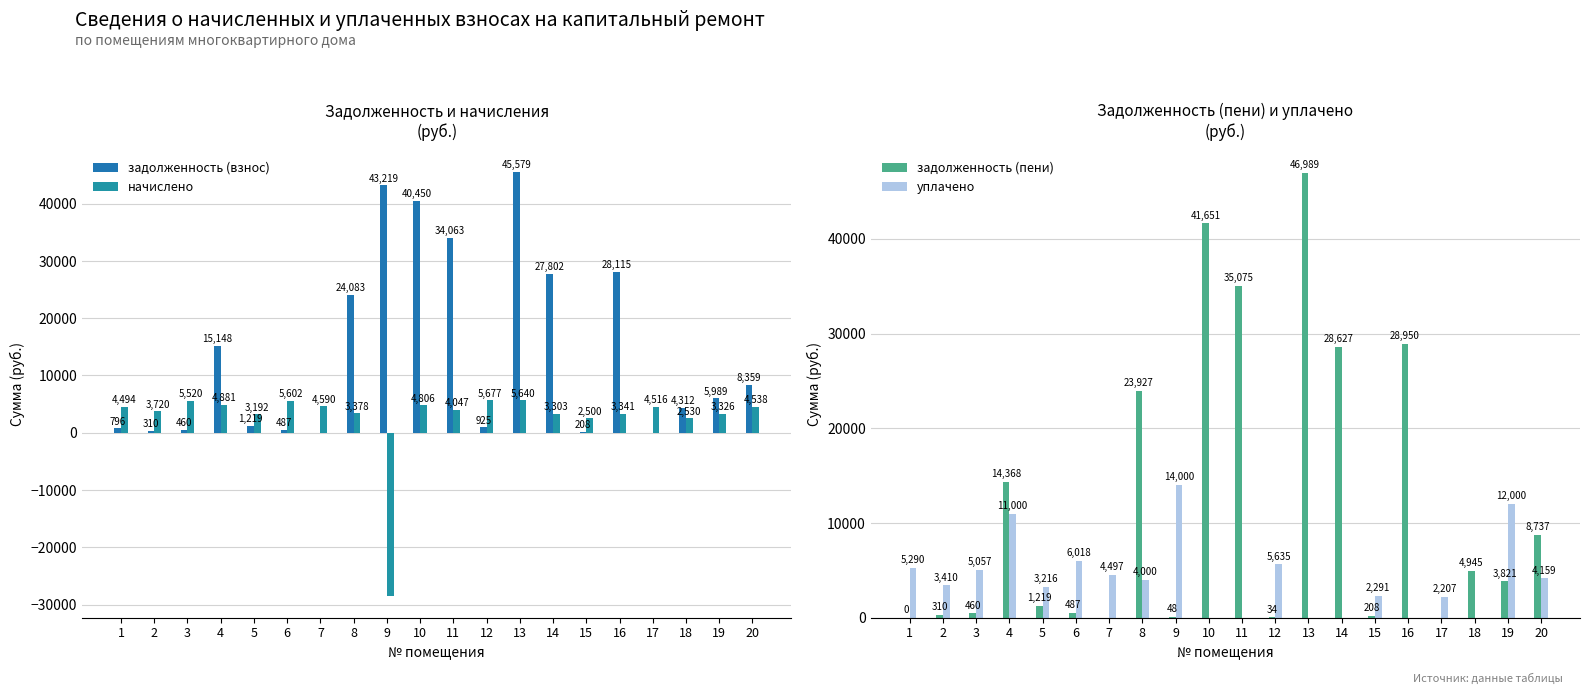

True or false: начислено has a value of 5200.9 at 19.

False